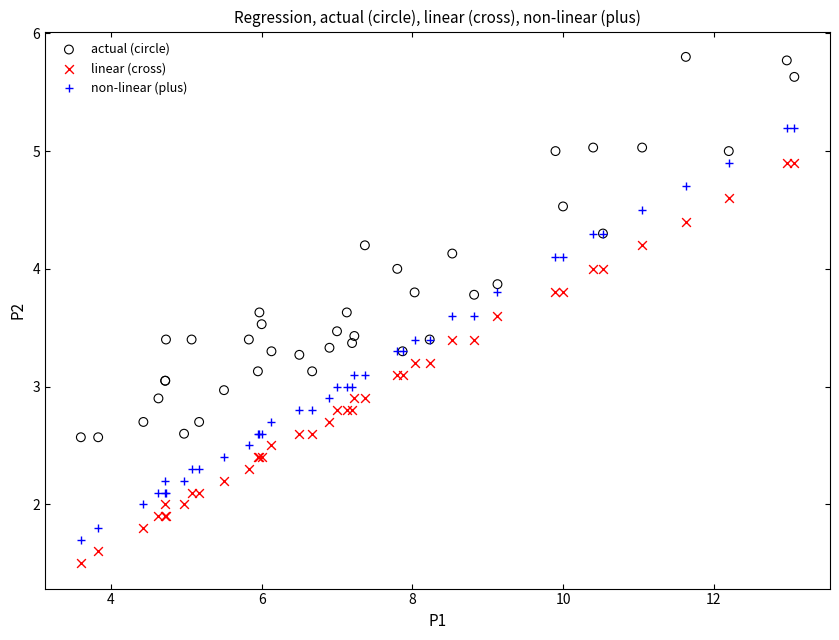

Which series reaches the maximum Y coordinate?

actual (circle)